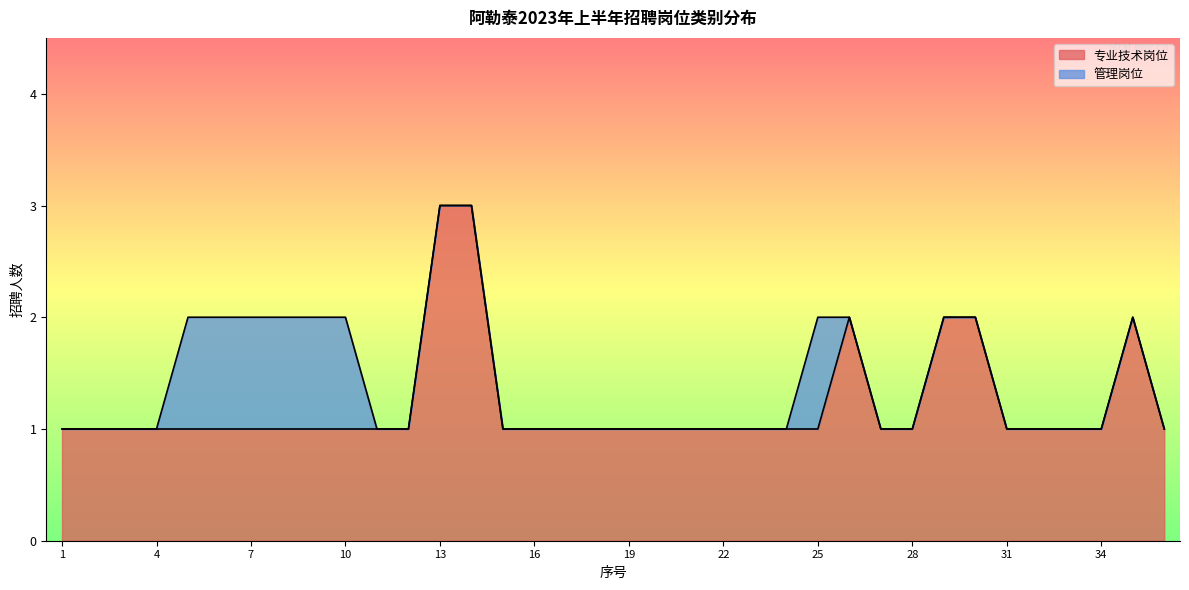

How many values are between 1 and 2?

34